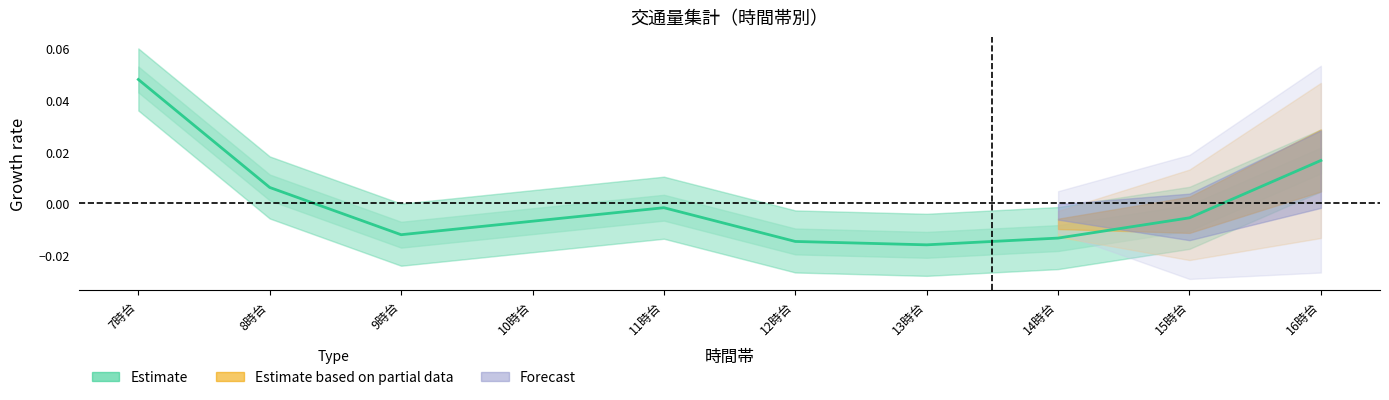

Is it true that the value at 16時台 is 0.0?

False